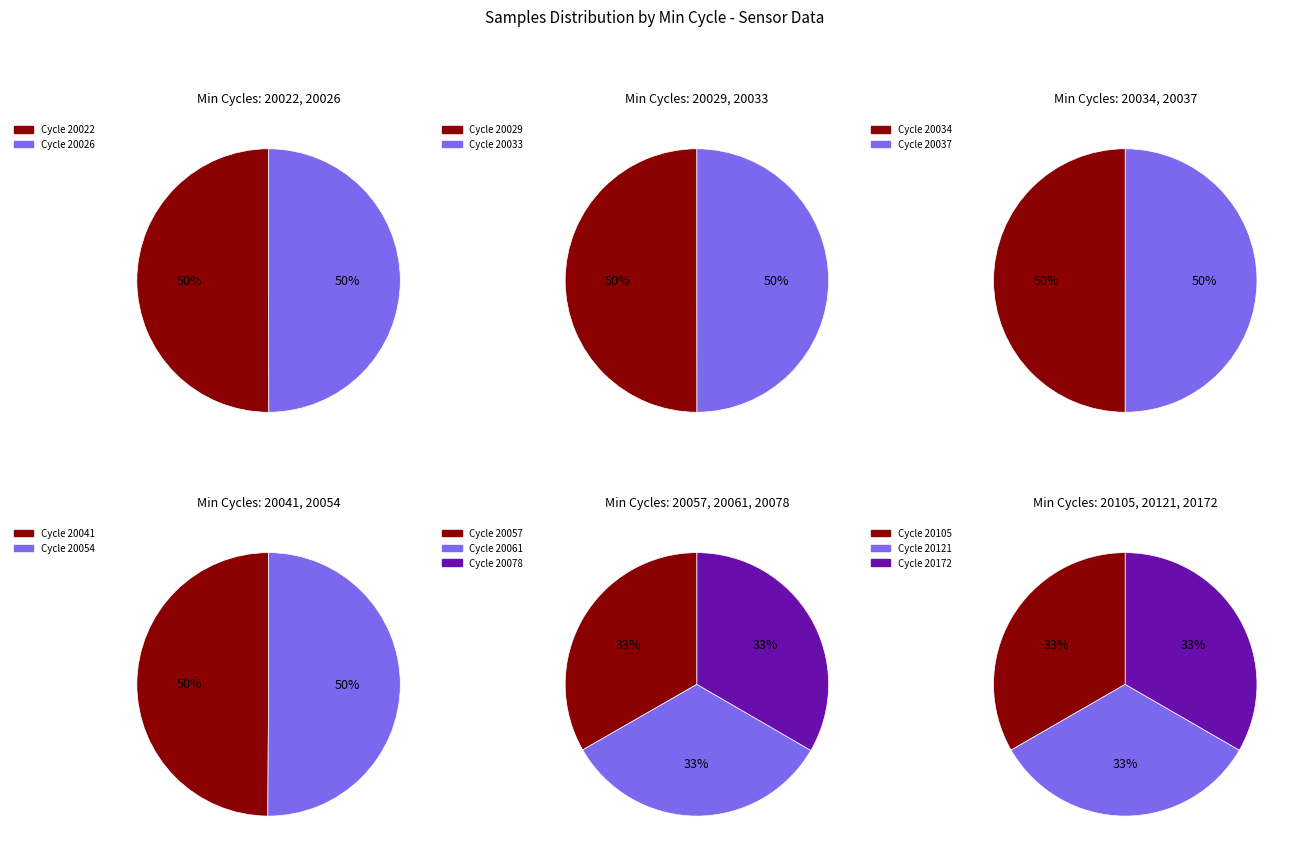

The 20037 slice represents 16% of the pie. True or false?

False